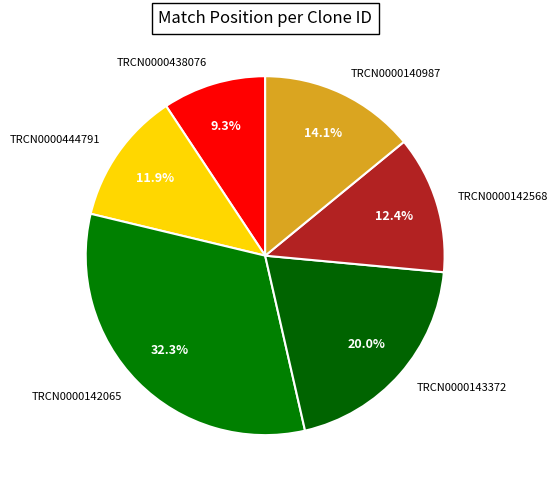

To the nearest percent, what is the average slice percentage?

17%